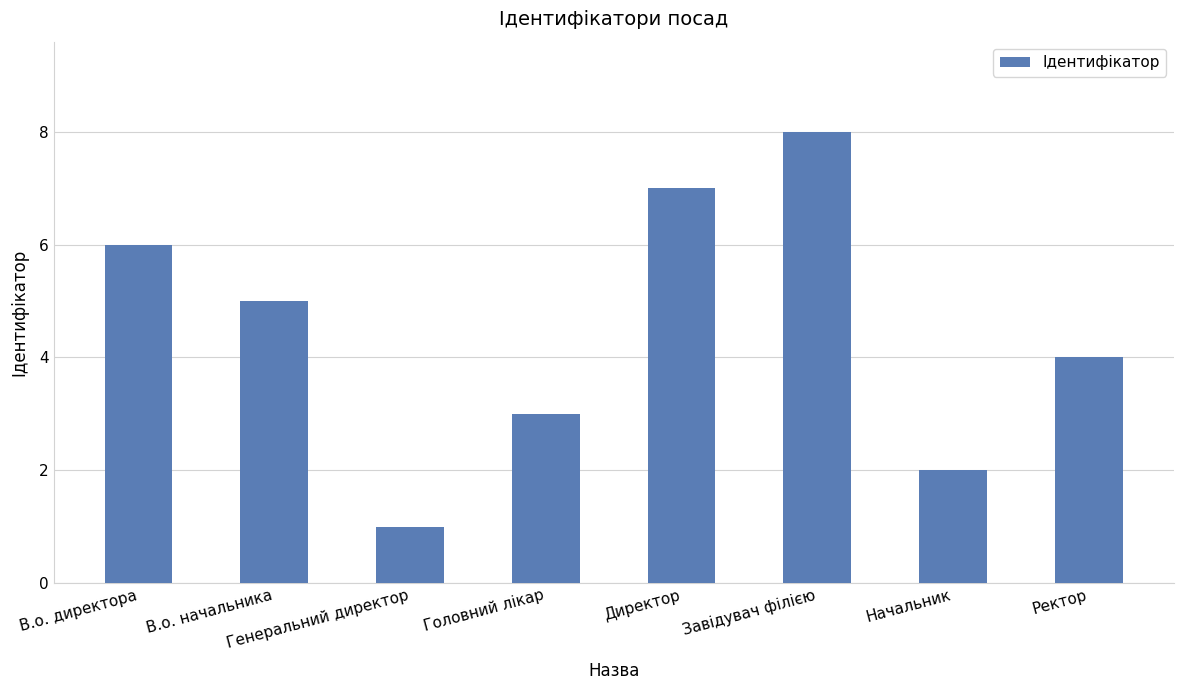

How many data points does each series have?

8